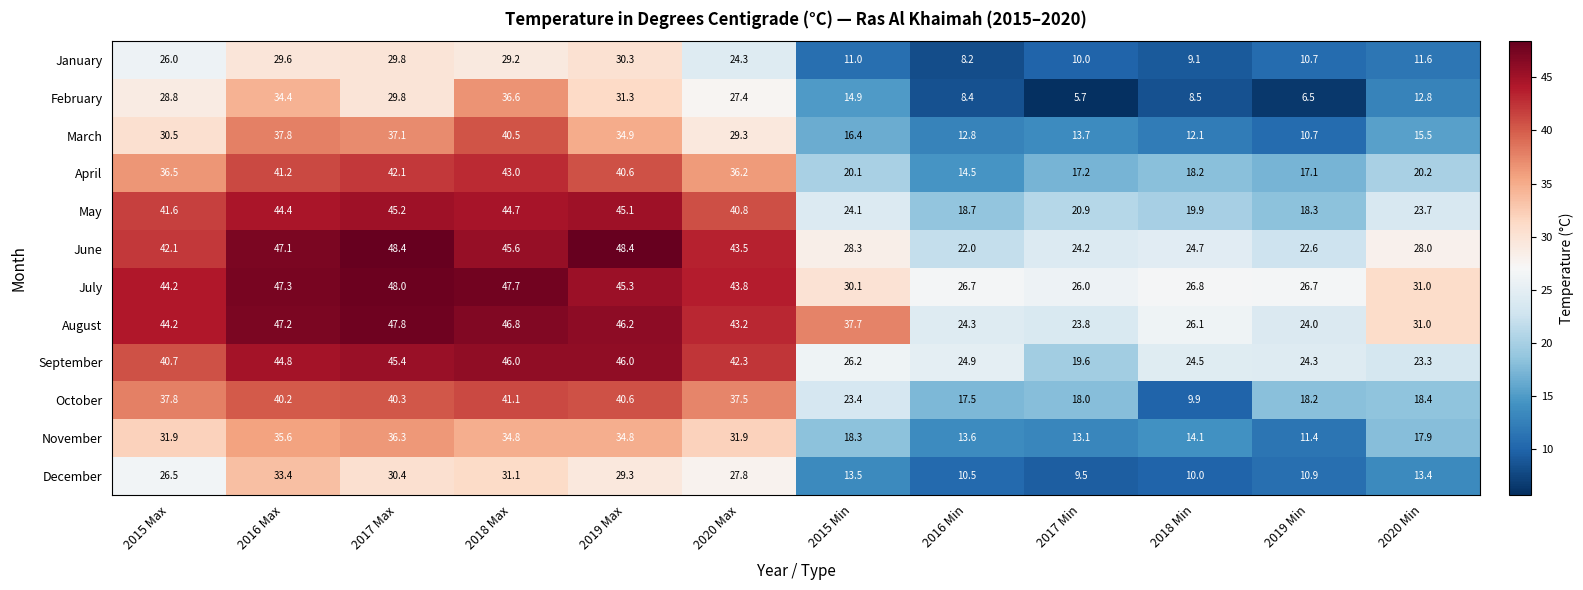

Which series changed the most between 2017 Max and 2019 Min?

May